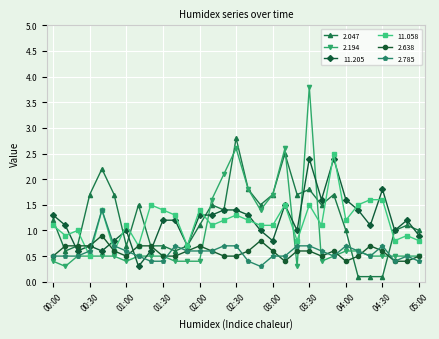

What is the maximum value shown in the chart?

3.8